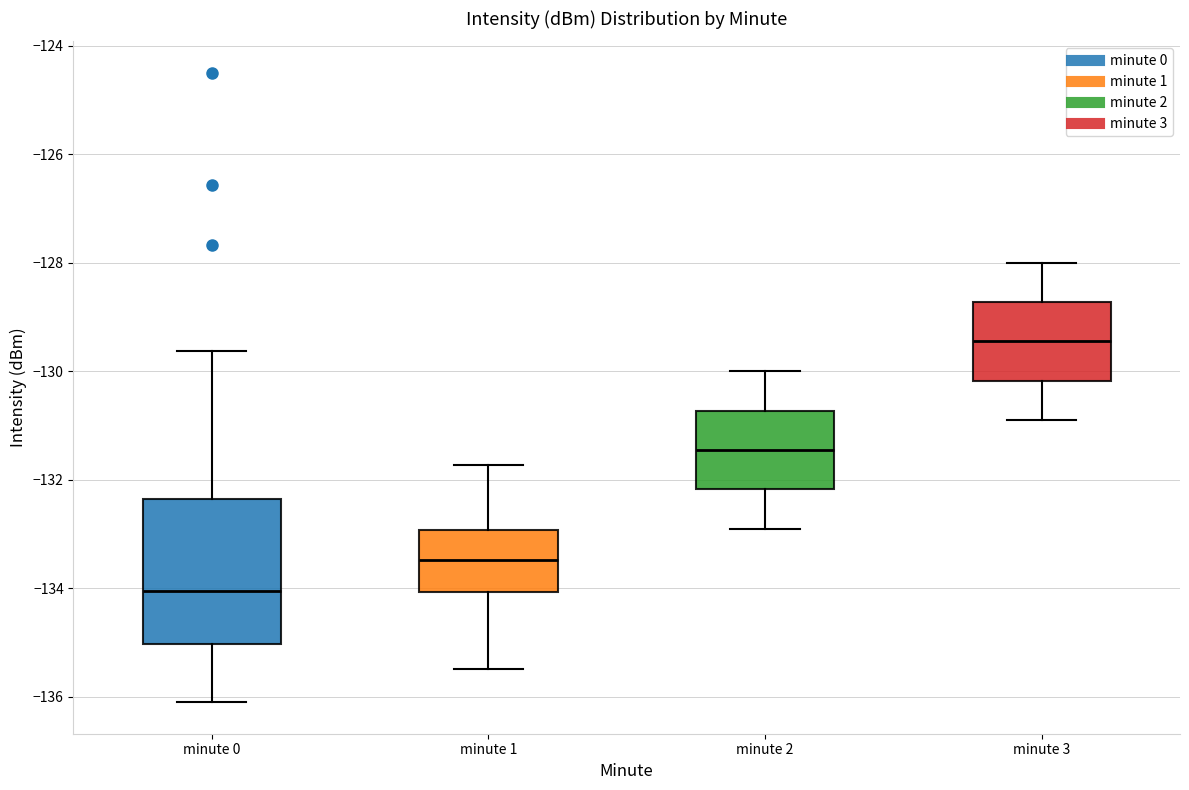

Reading left to right, transcribe this box plot: for each box, give where its median line is, the range the box spans, and where its two whiskers end, as read against the y-axis. The values are not printed on the chart, so give them approximately, as read against the axis.

minute 0: median -134.0, box -135.0 to -132.4, whiskers -136.2 to -129.6
minute 1: median -133.4, box -134.0 to -133.0, whiskers -135.4 to -131.8
minute 2: median -131.4, box -132.2 to -130.8, whiskers -132.8 to -130.0
minute 3: median -129.4, box -130.2 to -128.8, whiskers -130.8 to -128.0